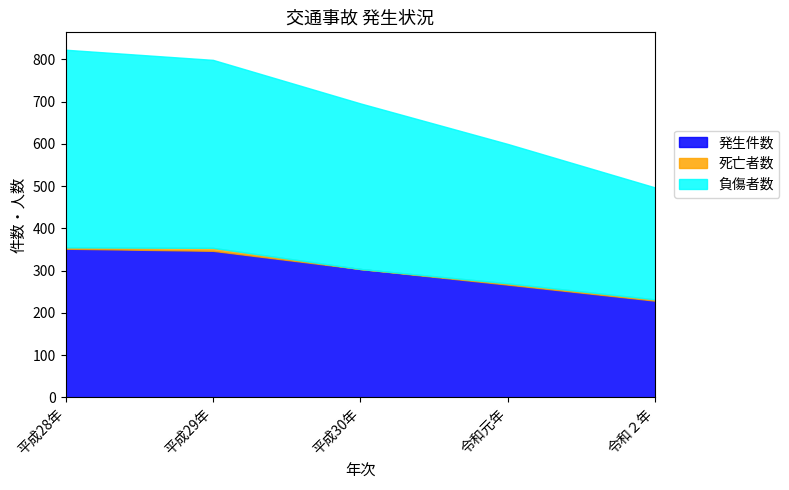

True or false: 発生件数 and 死亡者数 intersect in this chart.

False